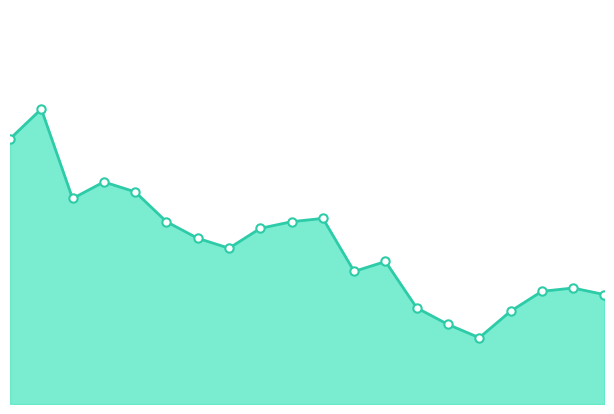

Reading right to left, what are all the values shown in this chart?

3.2	3.2	3.2	3.2	3.1	3.1	3.2	3.3	3.3	3.5	3.4	3.4	3.4	3.4	3.4	3.5	3.6	3.5	3.8	3.7